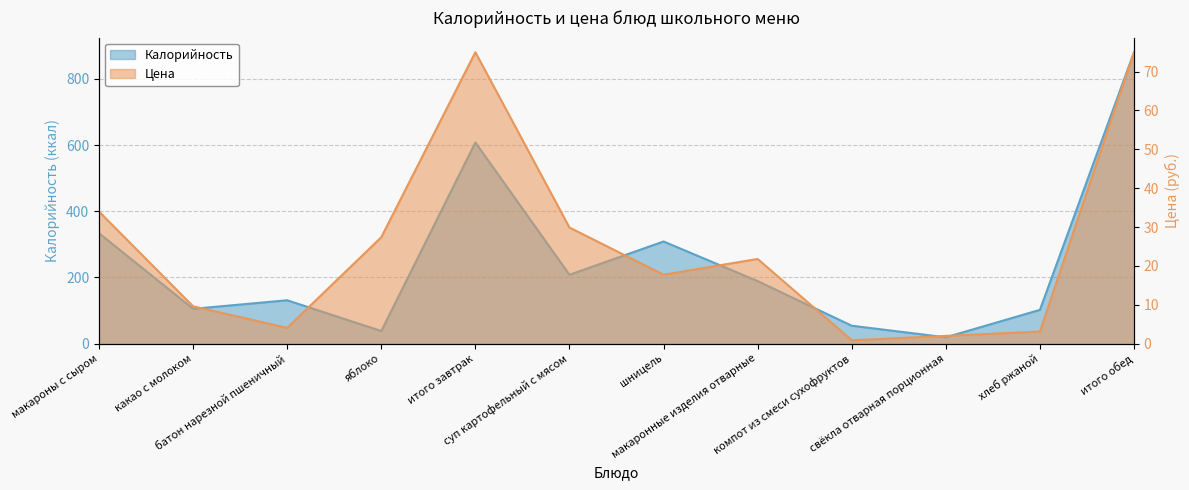

In Калорийность, how many points are lower than both neighbors (excluding endpoints)?

4